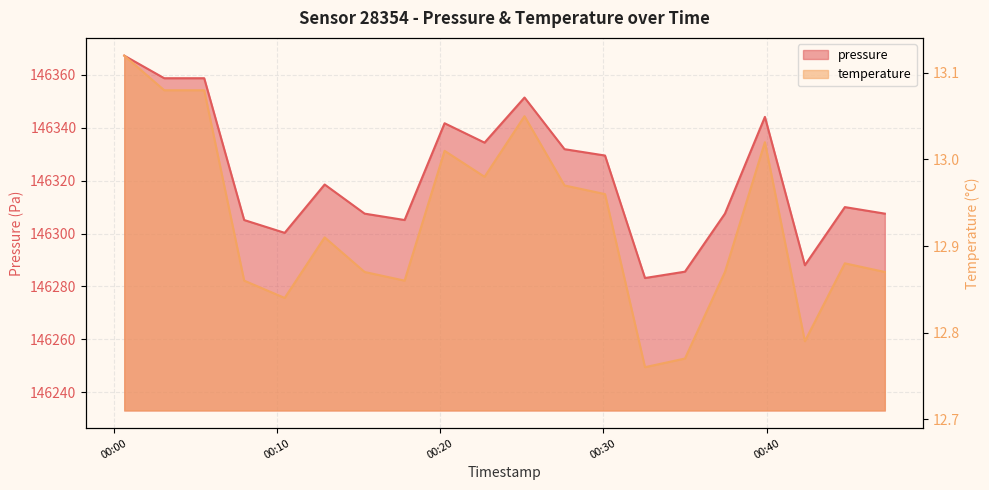

Rank the series by their maximum value, from lowest to highest.

temperature, pressure